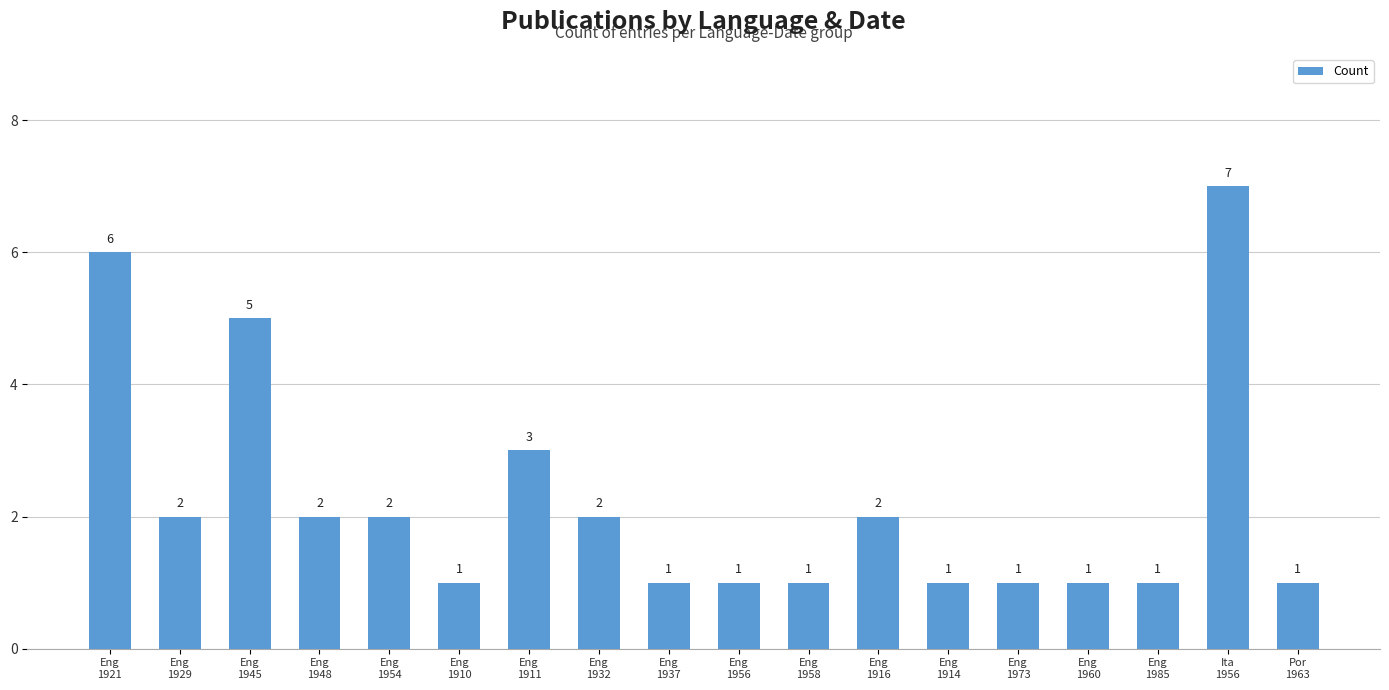

Between Eng
1960 and Eng
1932, which is larger?

Eng
1932